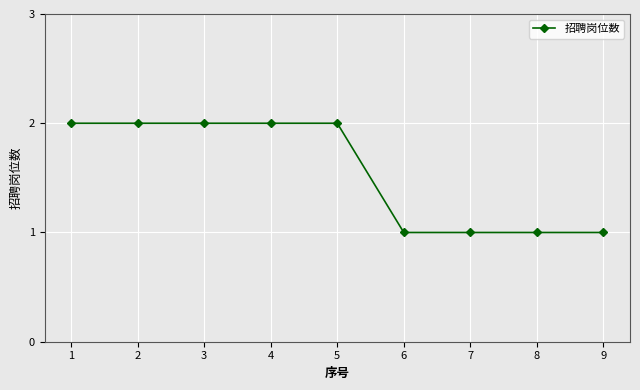

True or false: the data shows 3 at 3.

False